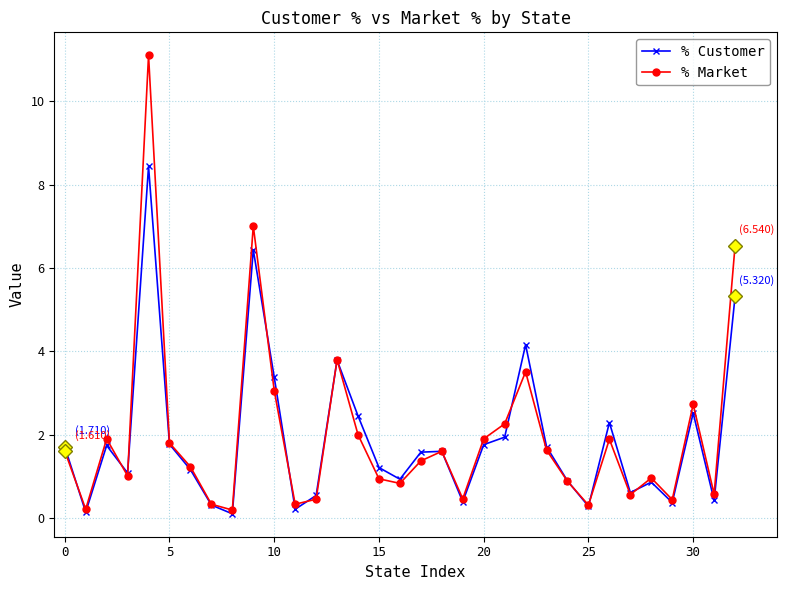

What is the value of the % Market point at the 19th from the left?

1.6